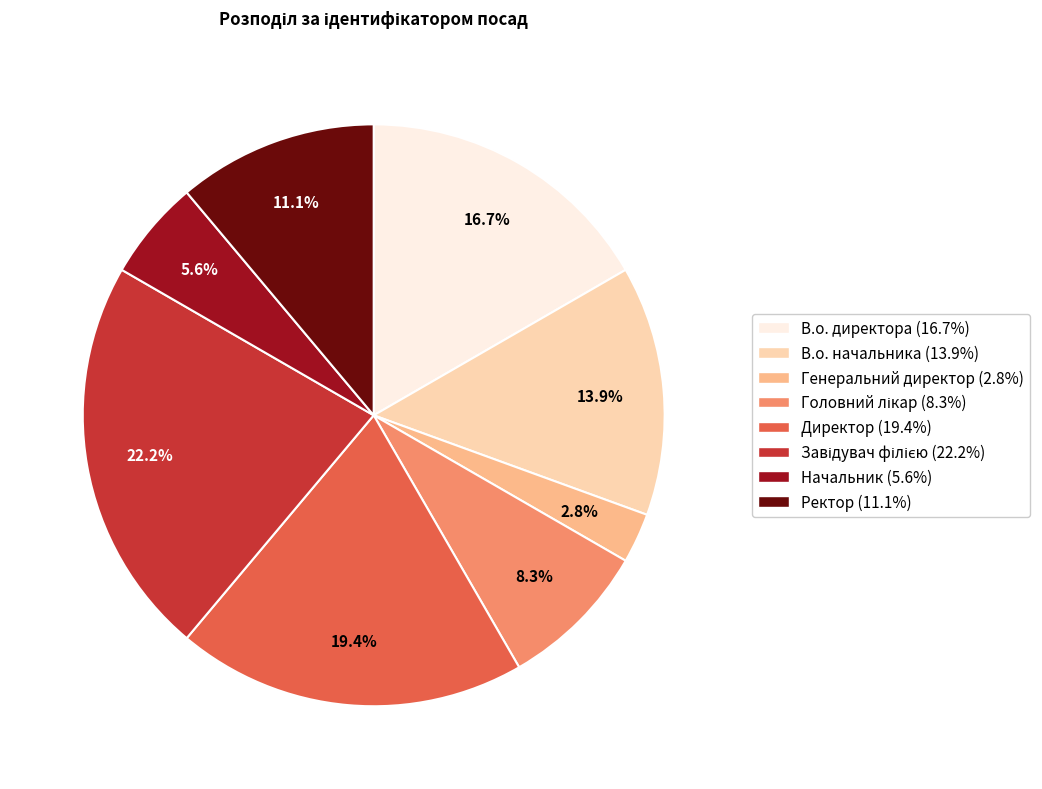

How much of the chart is everything except Начальник (5.6%)?

94.4%